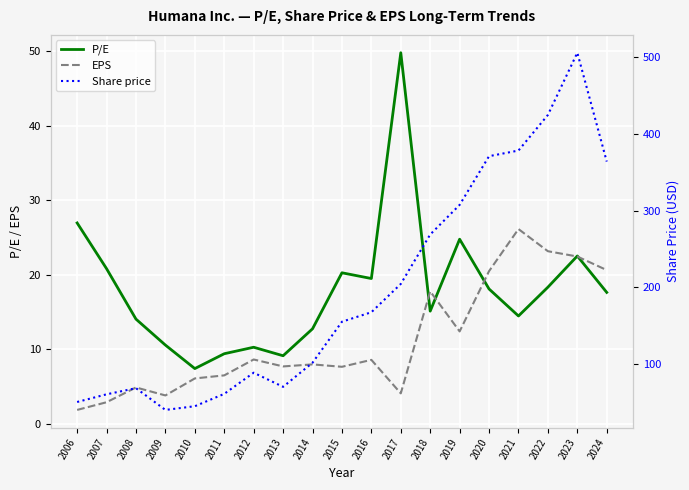

What is the sum of all EPS values?

214.0